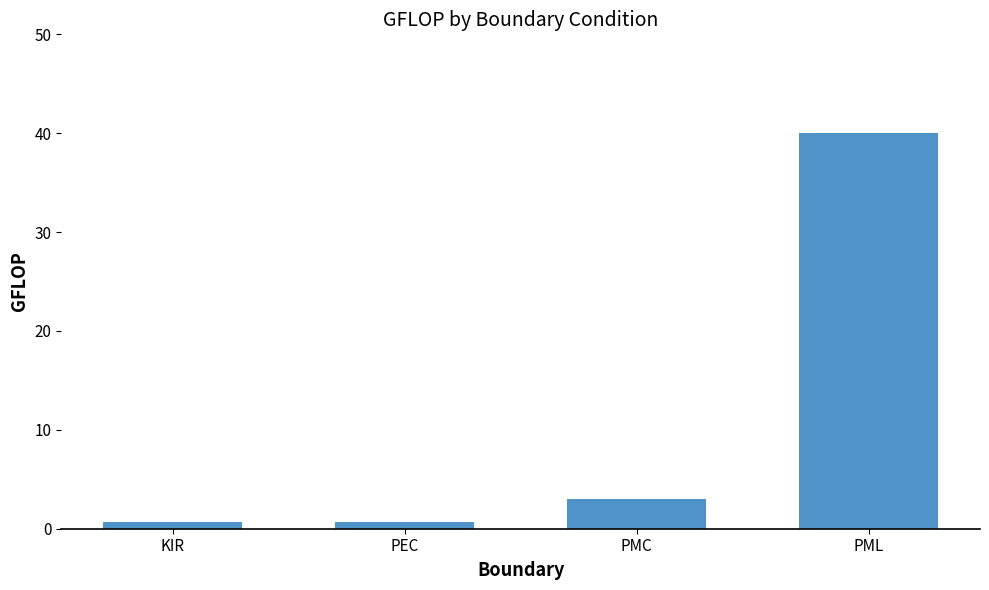

Reading right to left, extract all data points from this chart.

PML=40.0	PMC=3.0	PEC=0.7	KIR=0.7